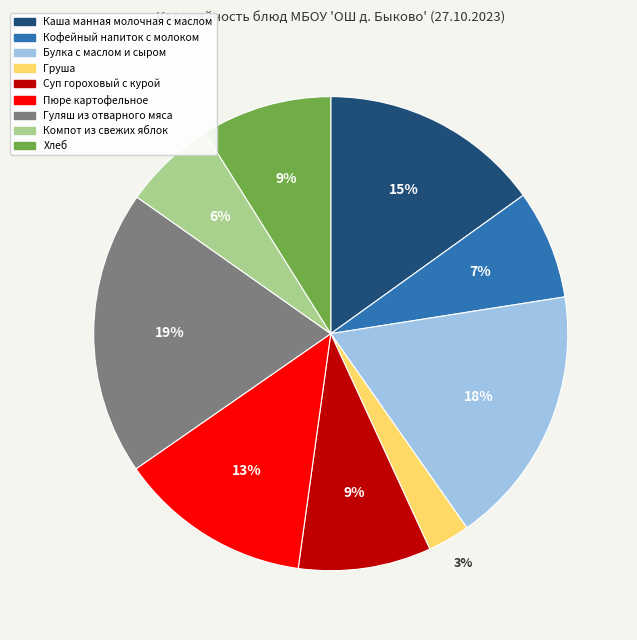

What percentage is the Хлеб slice, to the nearest percent?

9%